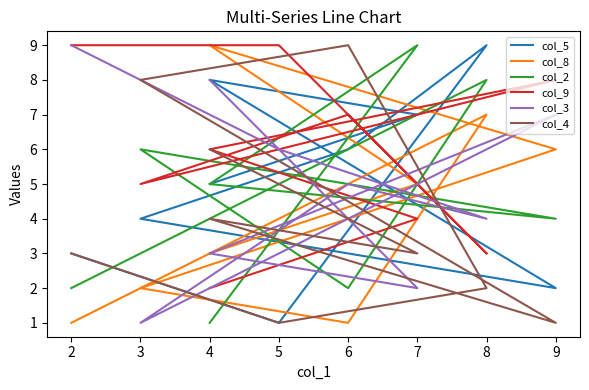

Rank the series by their maximum value, from highest to lowest.

col_5, col_8, col_2, col_9, col_3, col_4